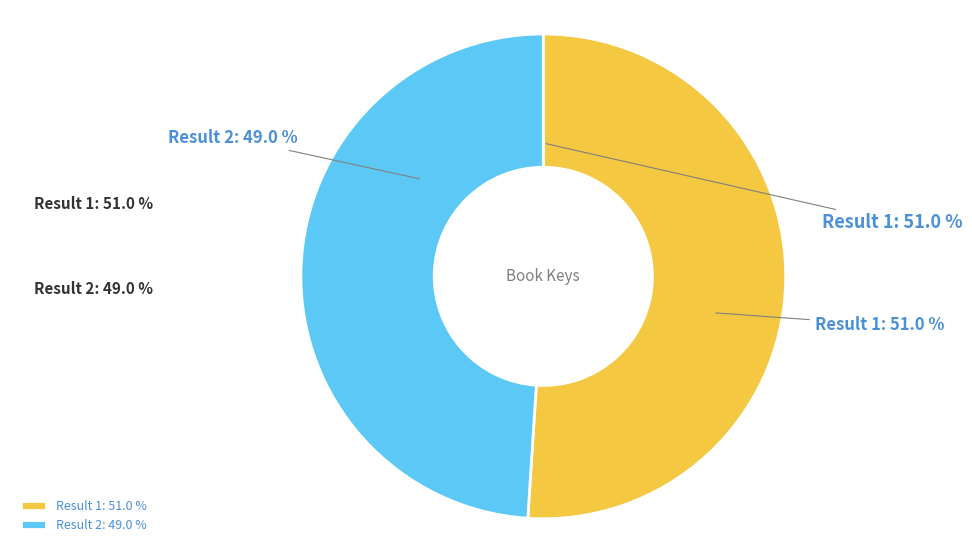

What is the smallest slice in the pie chart?

2